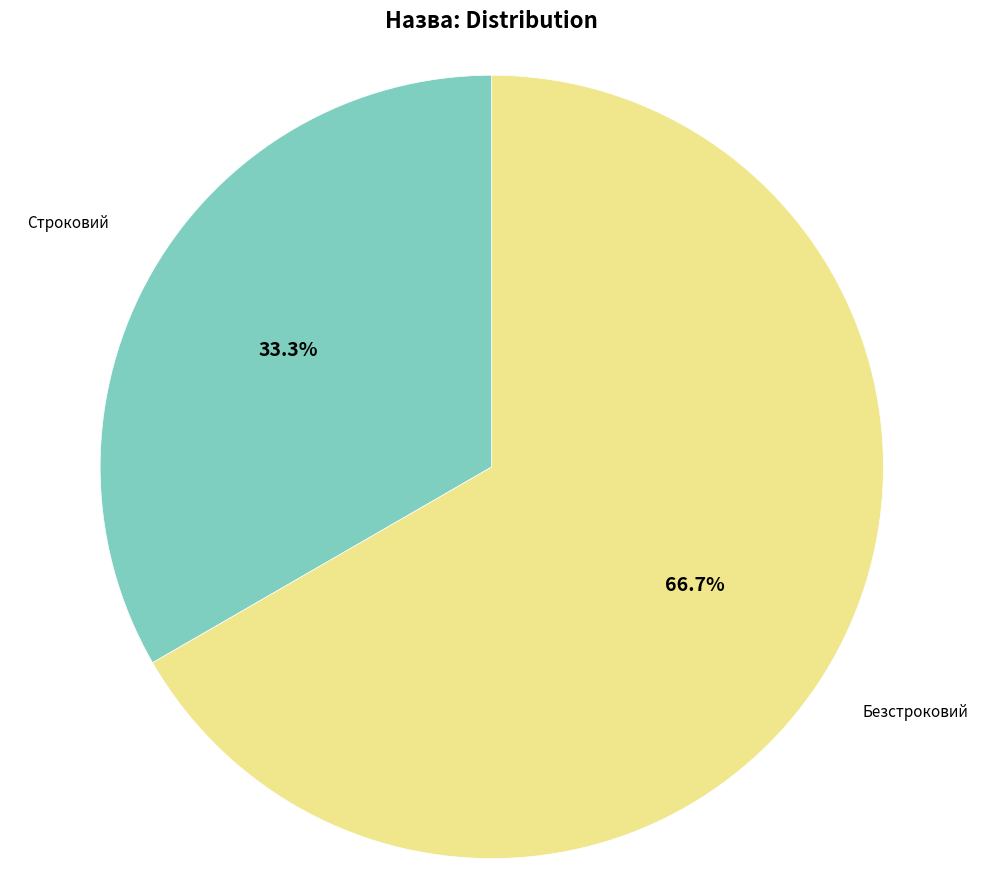

Count the number of slices in the pie.

2